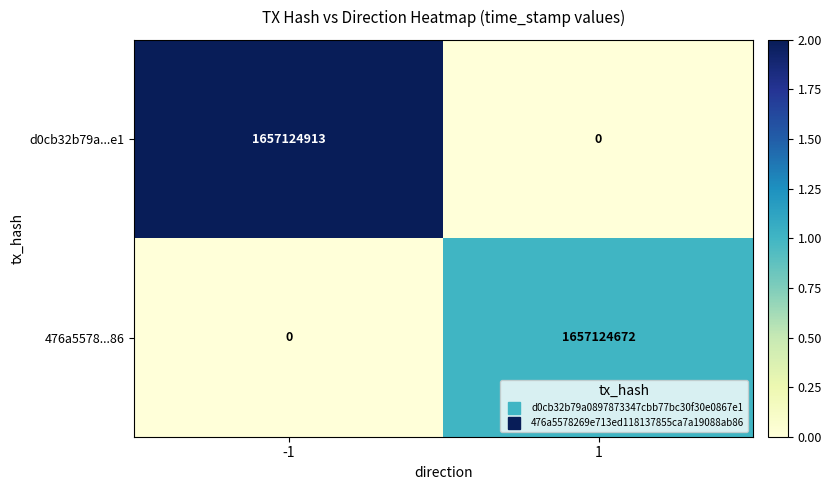

What is the total value across all series at -1?

1657124913